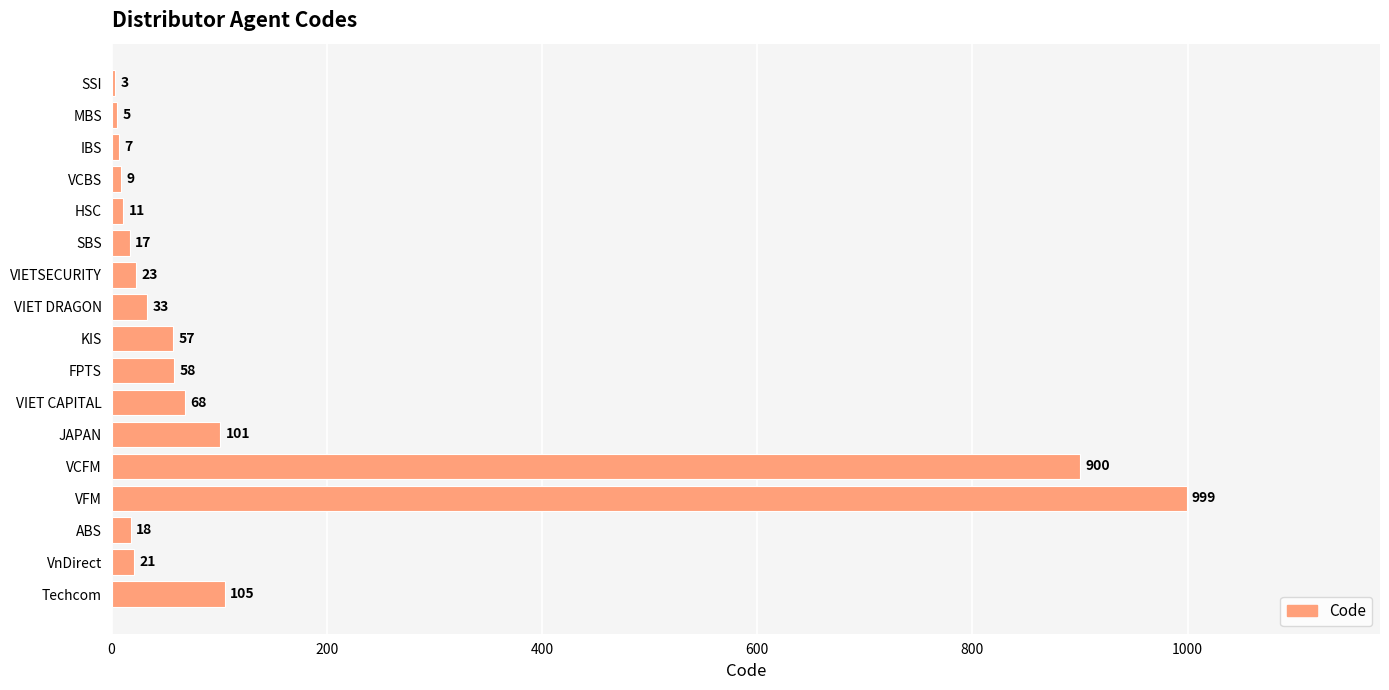

What is the approximate value at IBS?

7